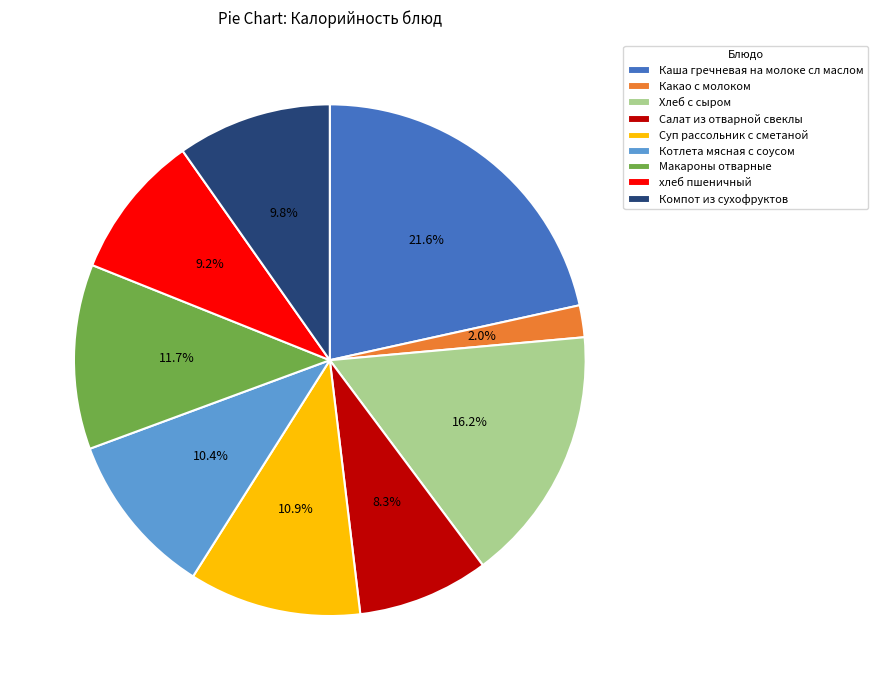

The Суп рассольник с сметаной slice represents 11% of the pie. True or false?

True